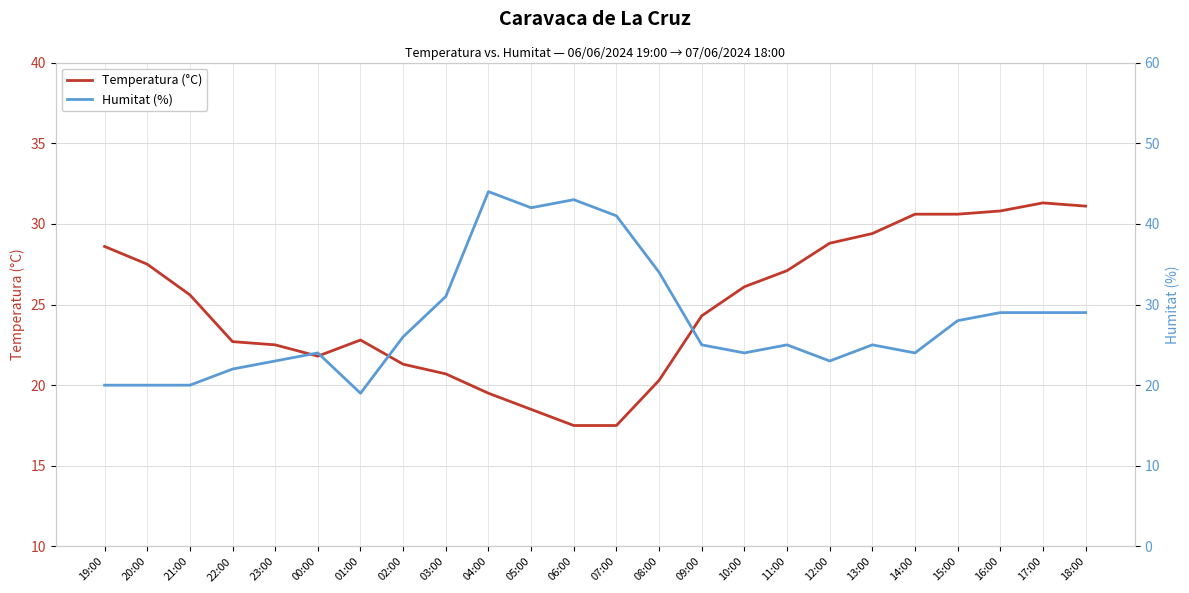

At which category is the sum across all series the highest?

04:00